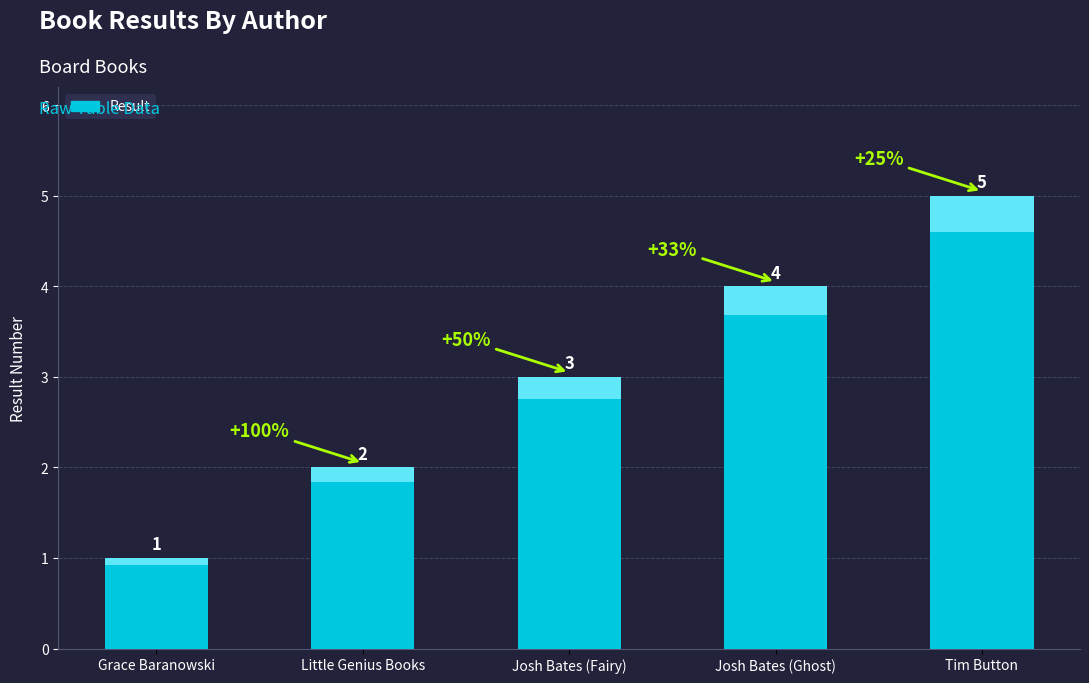

Where is the data nearest to the value 3?

Josh Bates (Fairy)